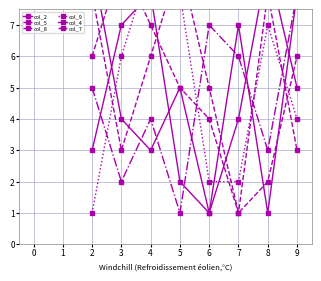

Reading left to right, list all the values displayed in this chart.

col_2: 9	4	3	5	1	7	1	8
col_5: 6	9	7	5	4	1	8	3
col_8: 5	2	4	1	7	6	3	8
col_9: 1	6	9	8	2	2	7	4
col_4: 3	7	8	2	1	4	9	5
col_7: 8	3	6	9	5	1	2	6